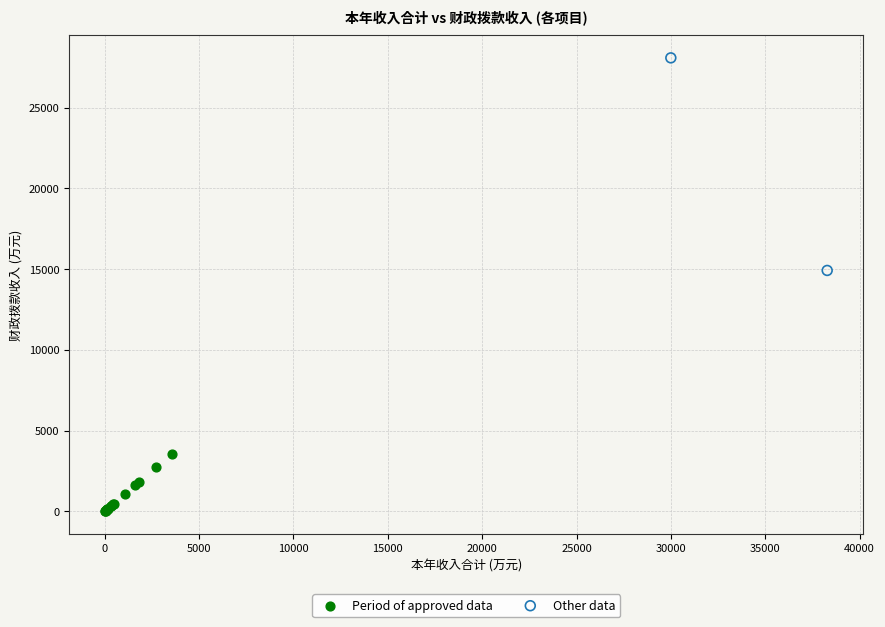

Which series contains the lowest Y value?

Period of approved data